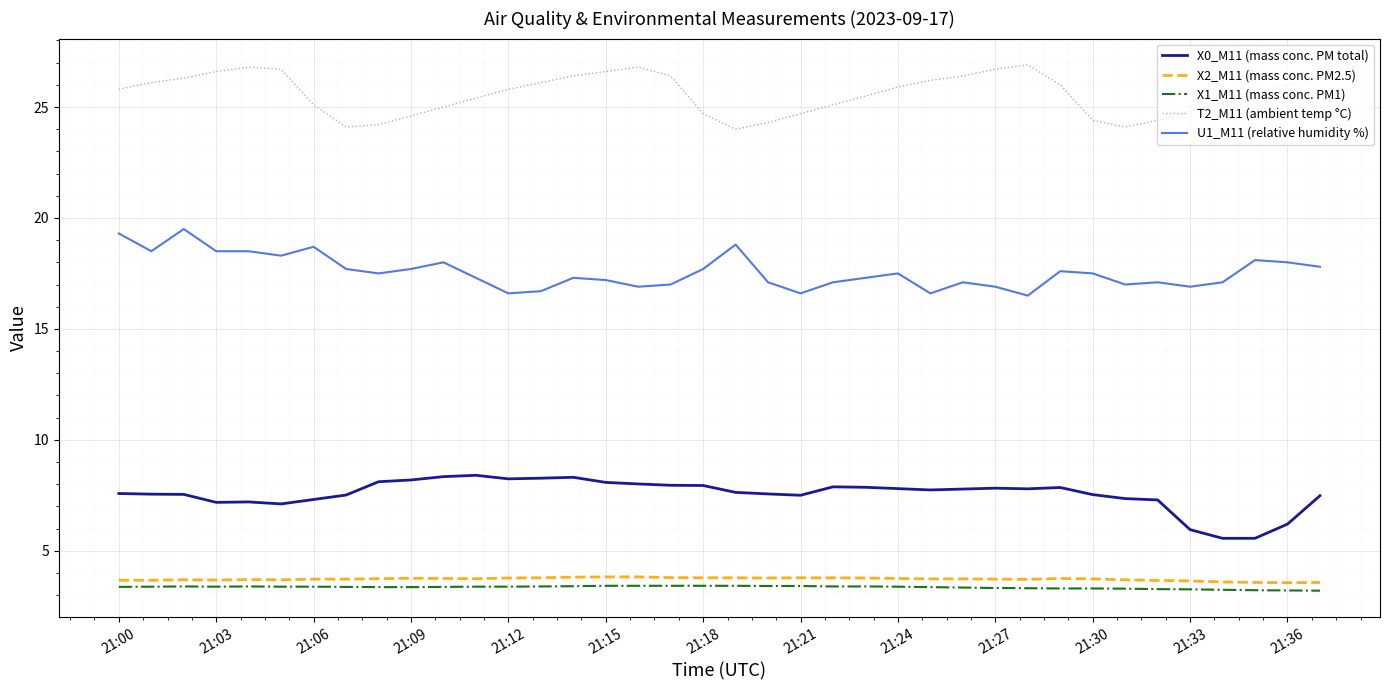

What is the maximum value for T2_M11 (ambient temp °C)?

26.9